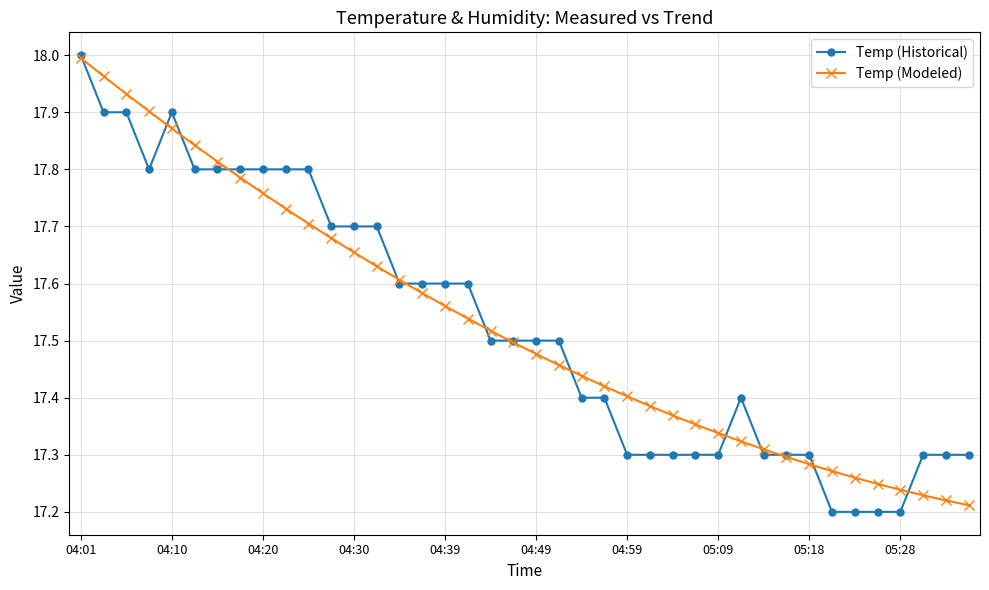

Does the chart have visible grid lines?

Yes